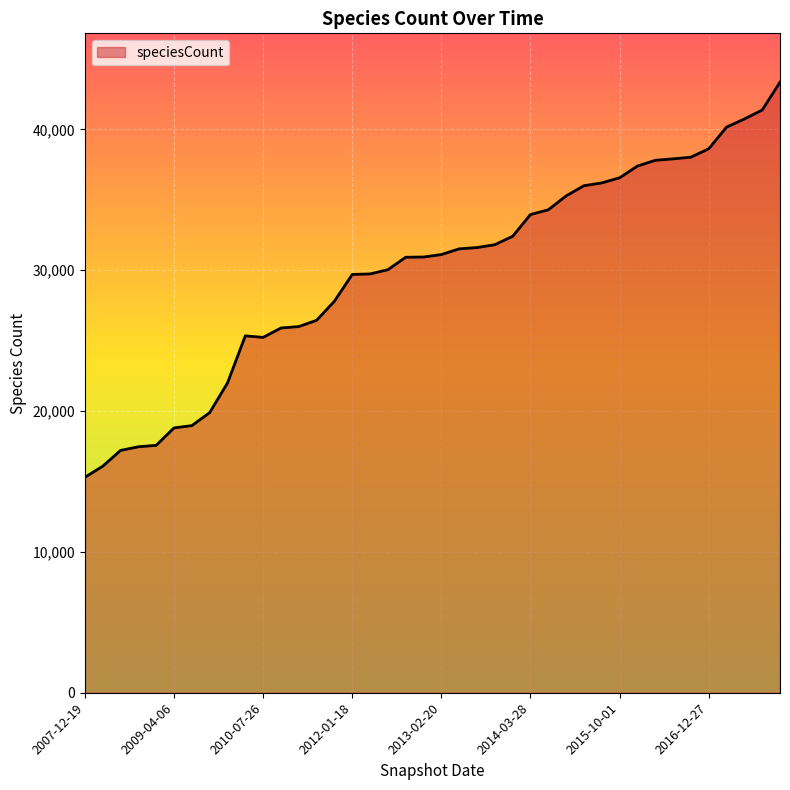

What is the difference between the maximum and minimum values?

28056